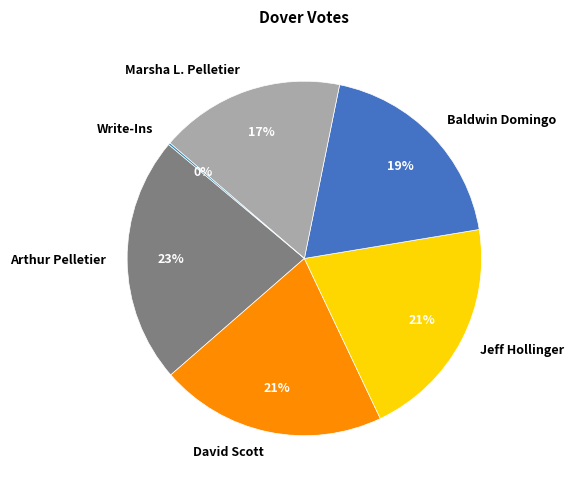

The David Scott slice represents 21% of the pie. True or false?

True